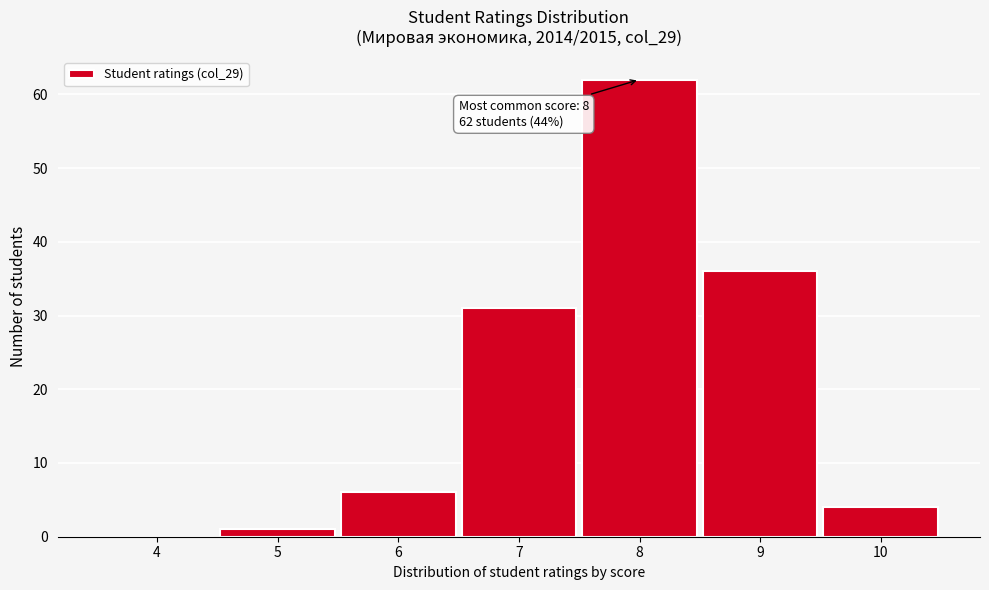

Over which range of the x-axis is the bar tallest?

7.5 to 8.5